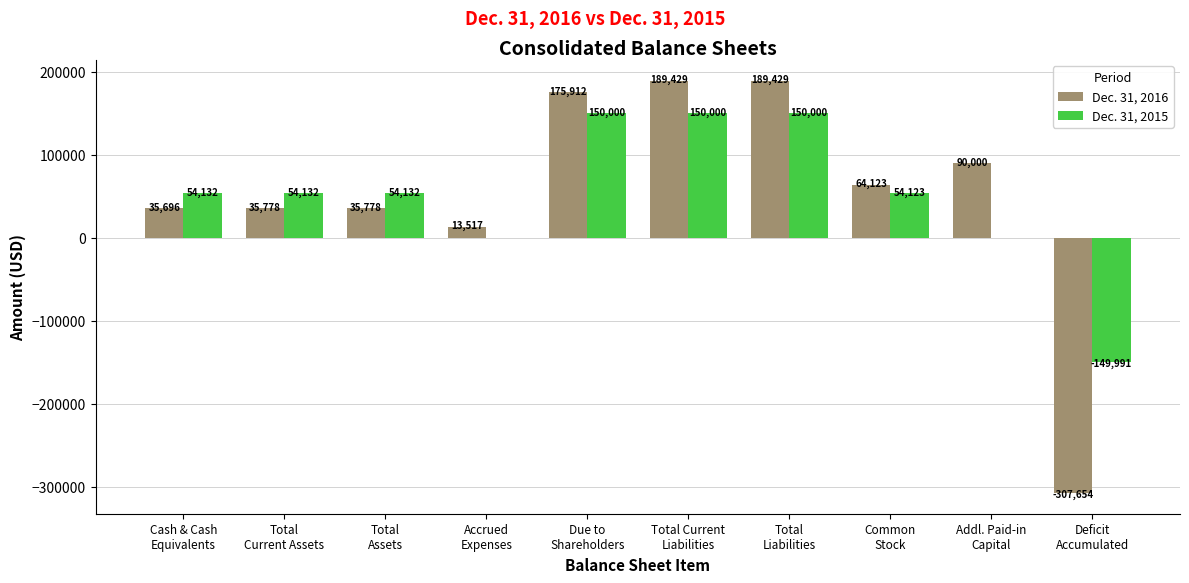

What is the difference between the Dec. 31, 2016 values at Common
Stock and Deficit
Accumulated?

371777